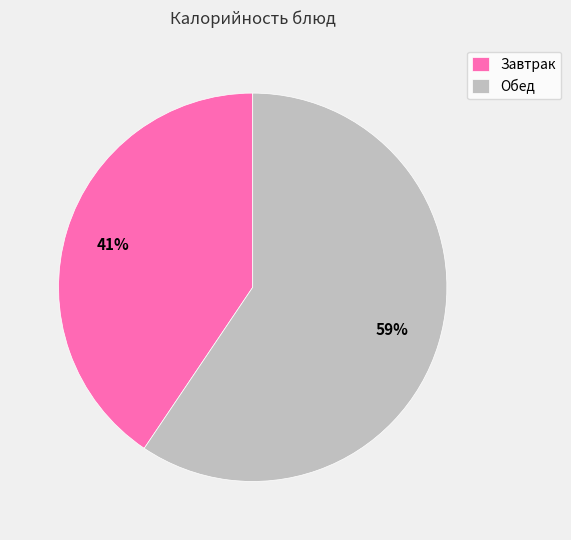

Does Завтрак represent more than half of the total?

No